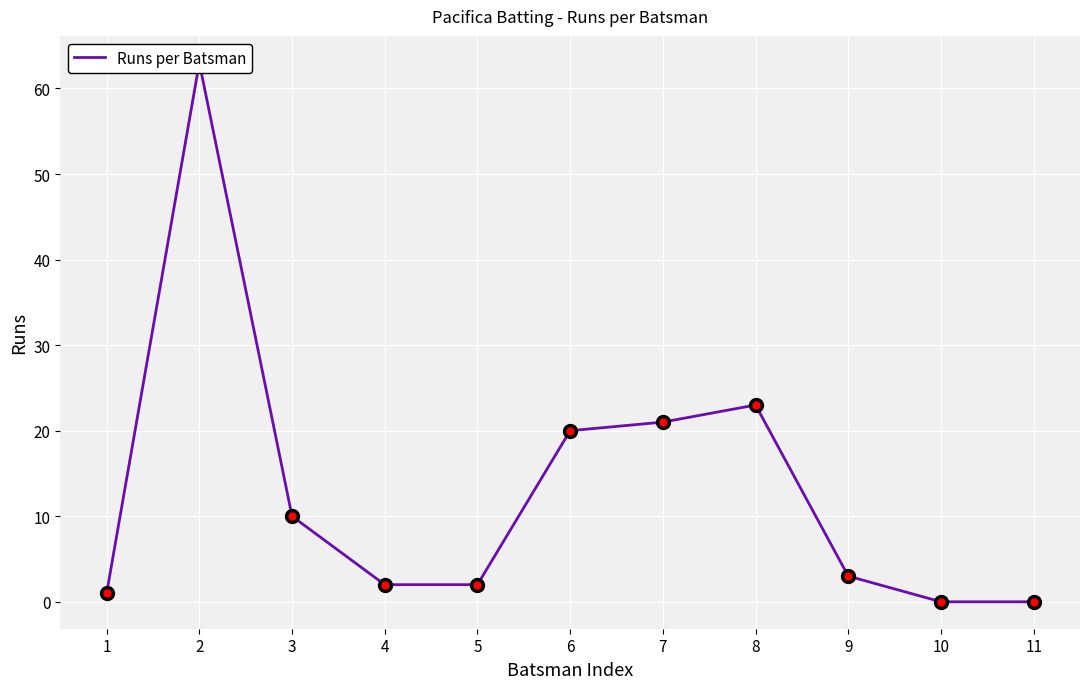

What is the difference between the second highest and minimum values?

23